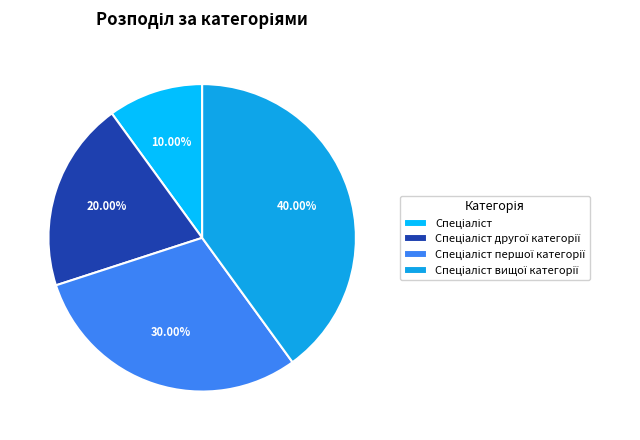

What percentage is the Спеціаліст другої категорії slice, to the nearest percent?

20%